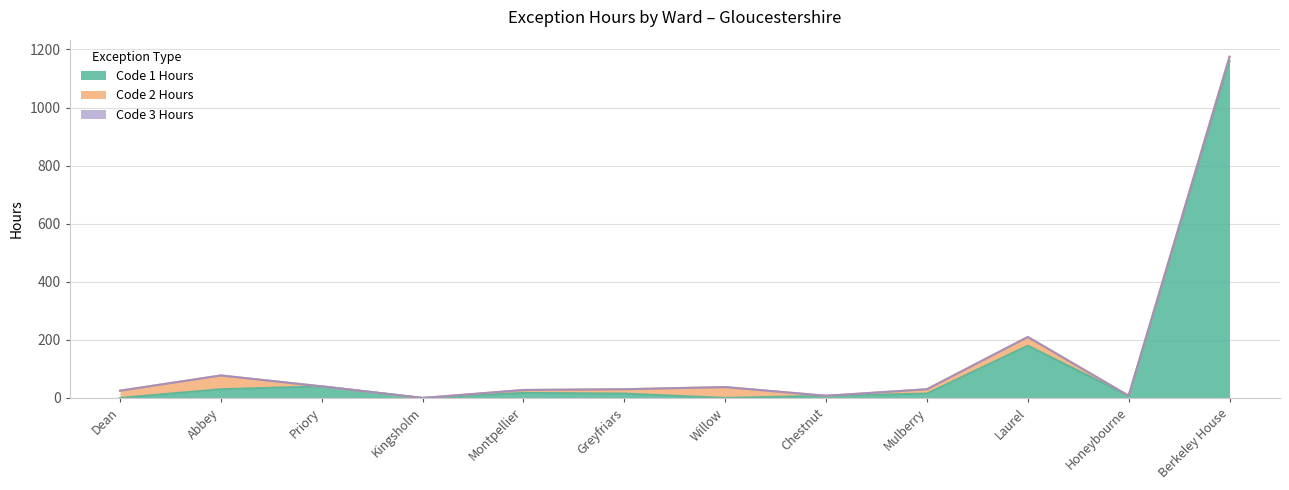

Which category has the highest value in the Code 1 Hours series?

Berkeley House